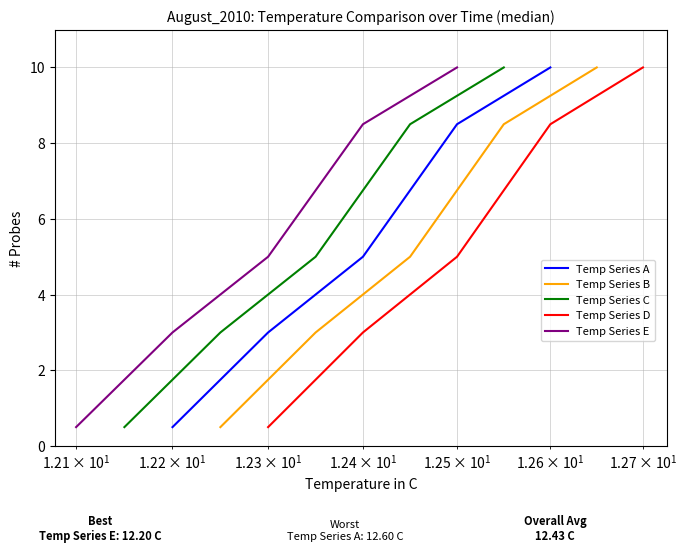

What are all the series names shown in the legend?

Temp Series A, Temp Series B, Temp Series C, Temp Series D, Temp Series E